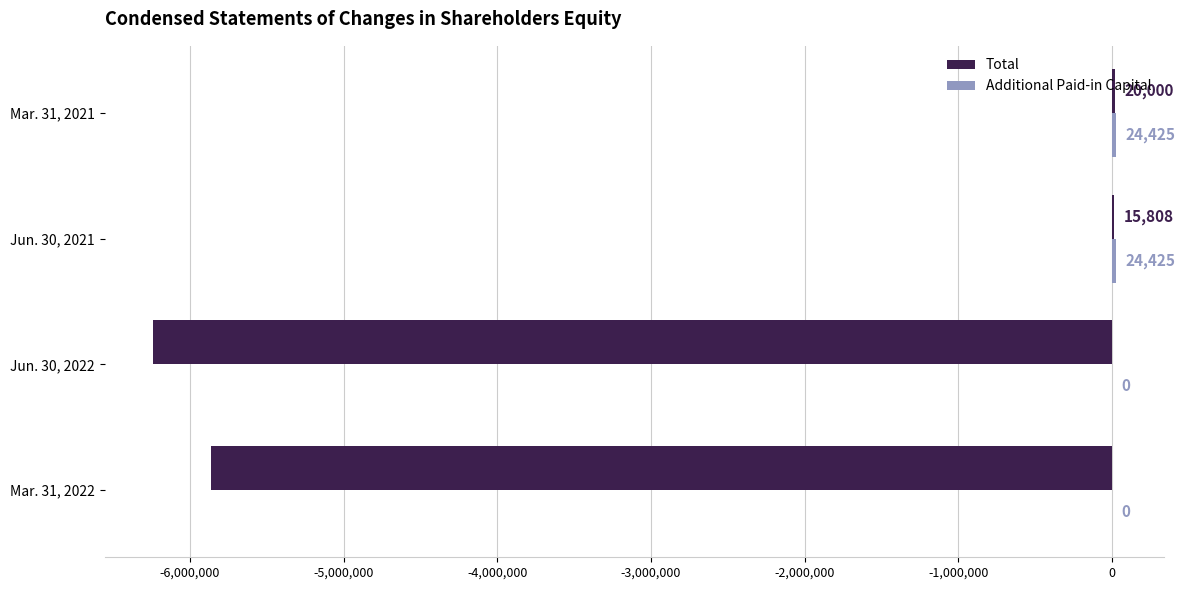

What is the sum of all Total values?

-12067757